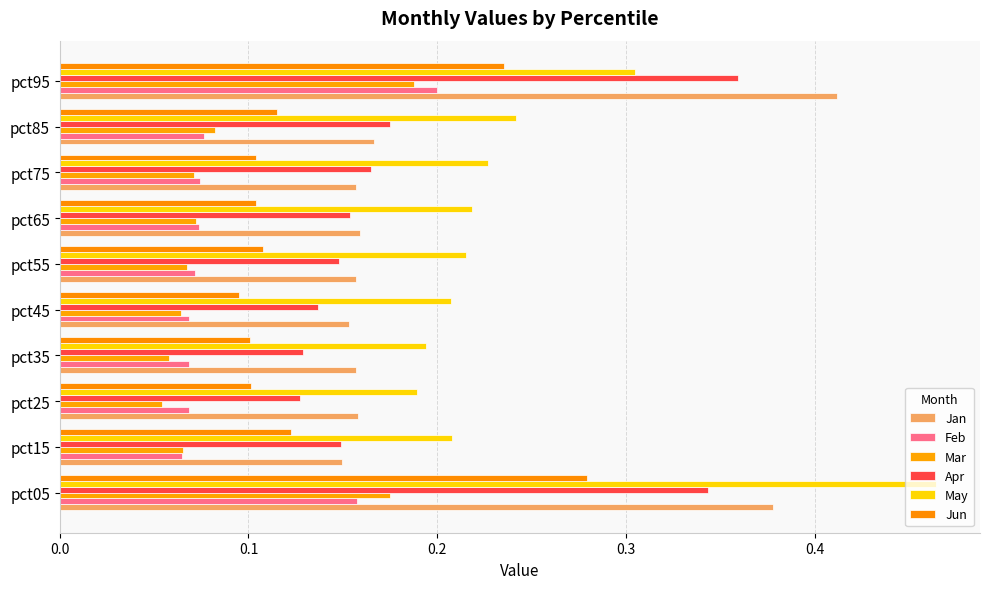

What are all the series names shown in the legend?

Jan, Feb, Mar, Apr, May, Jun